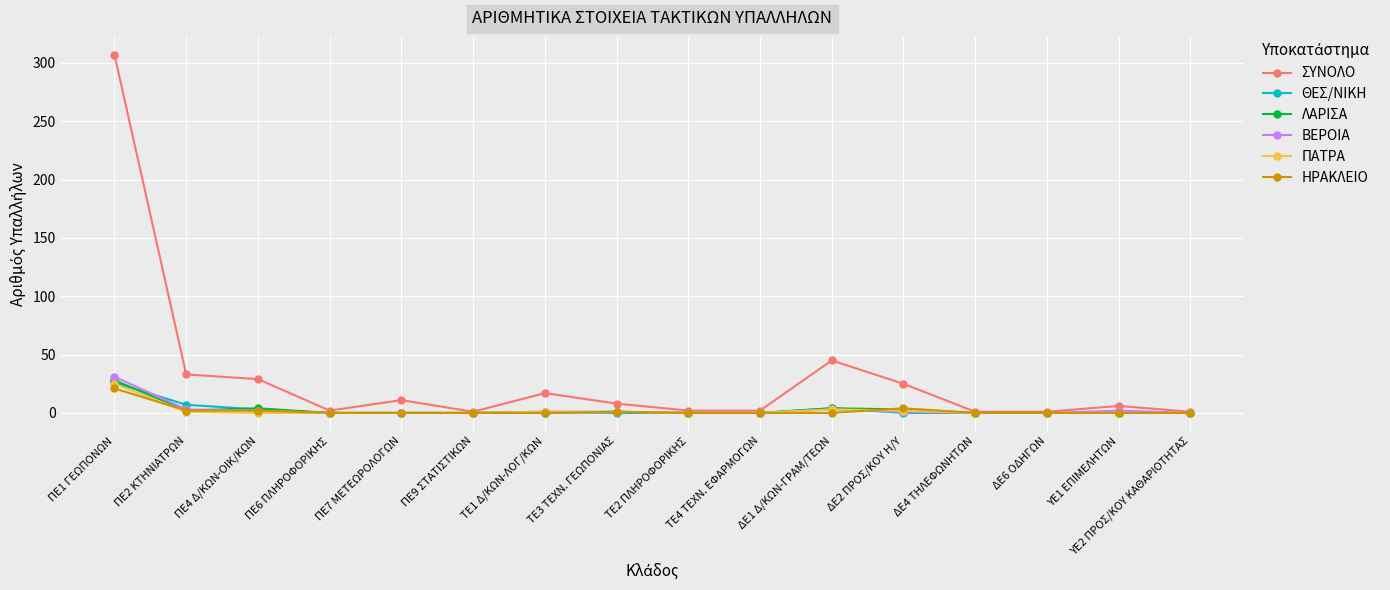

What is the label of the 16th point from the right?

ΠΕ1 ΓΕΩΠΟΝΩΝ